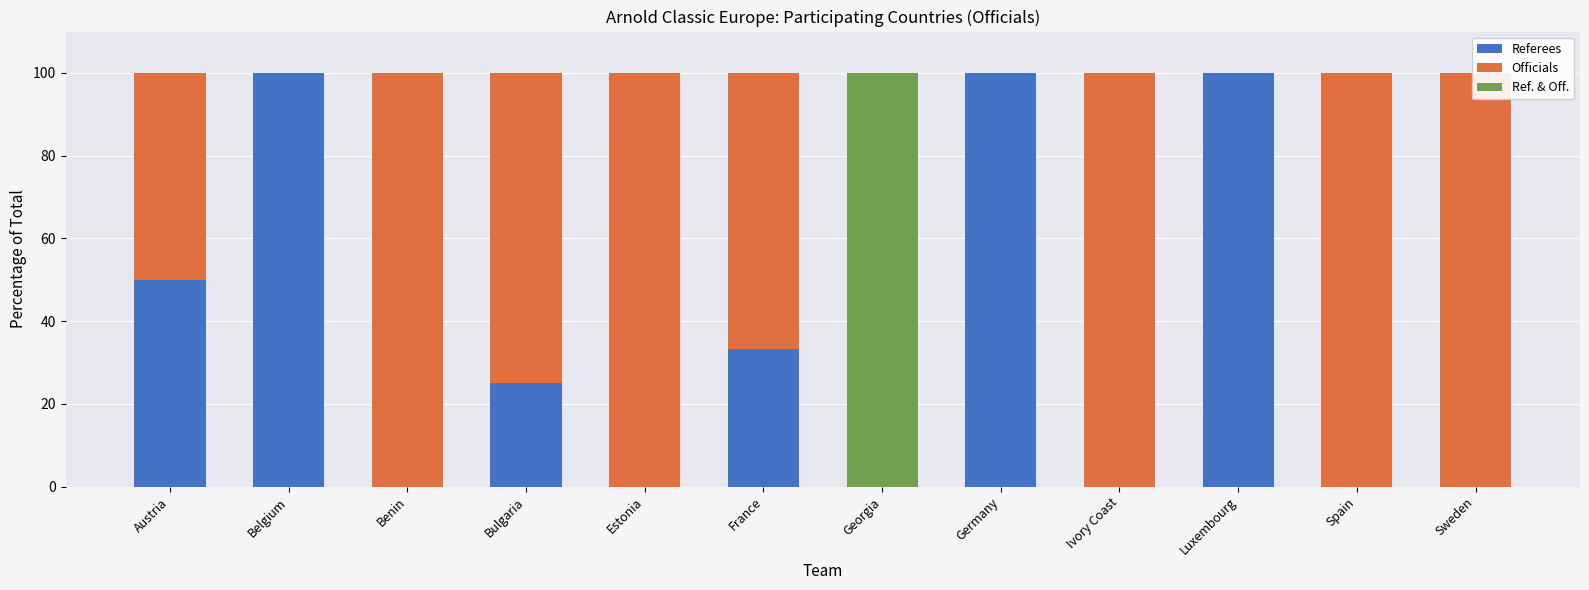

What is the value of the Officials bar at the 3rd from the left?

100.0